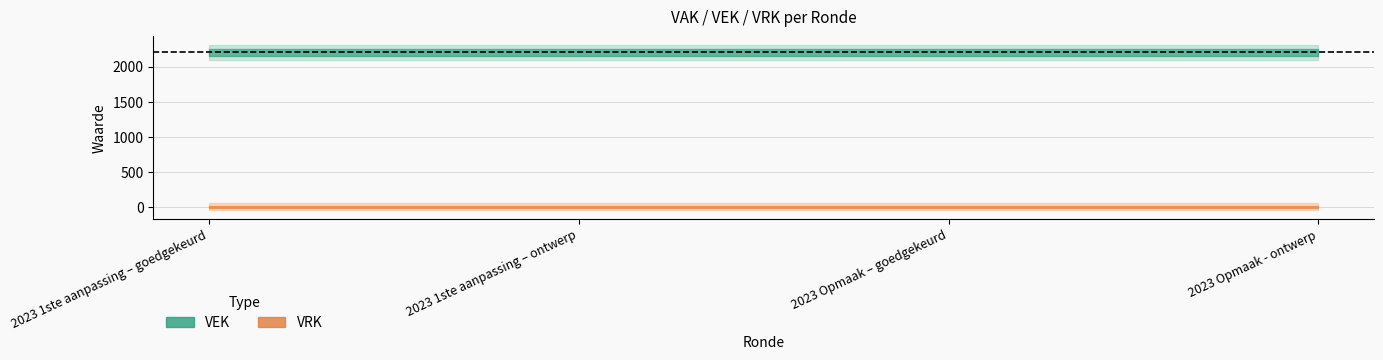

True or false: VEK and VRK cross at least once.

False